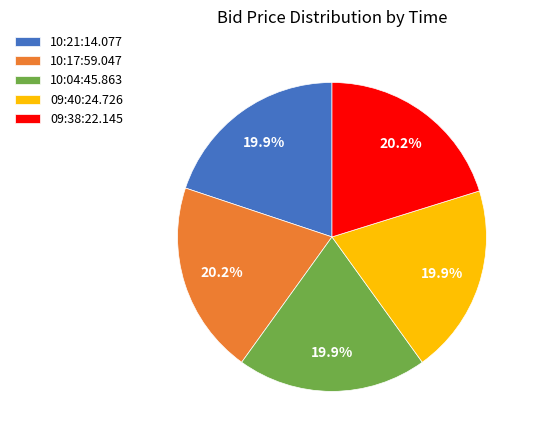

What percentage do 09:40:24.726 and 10:17:59.047 together represent?

40.1%